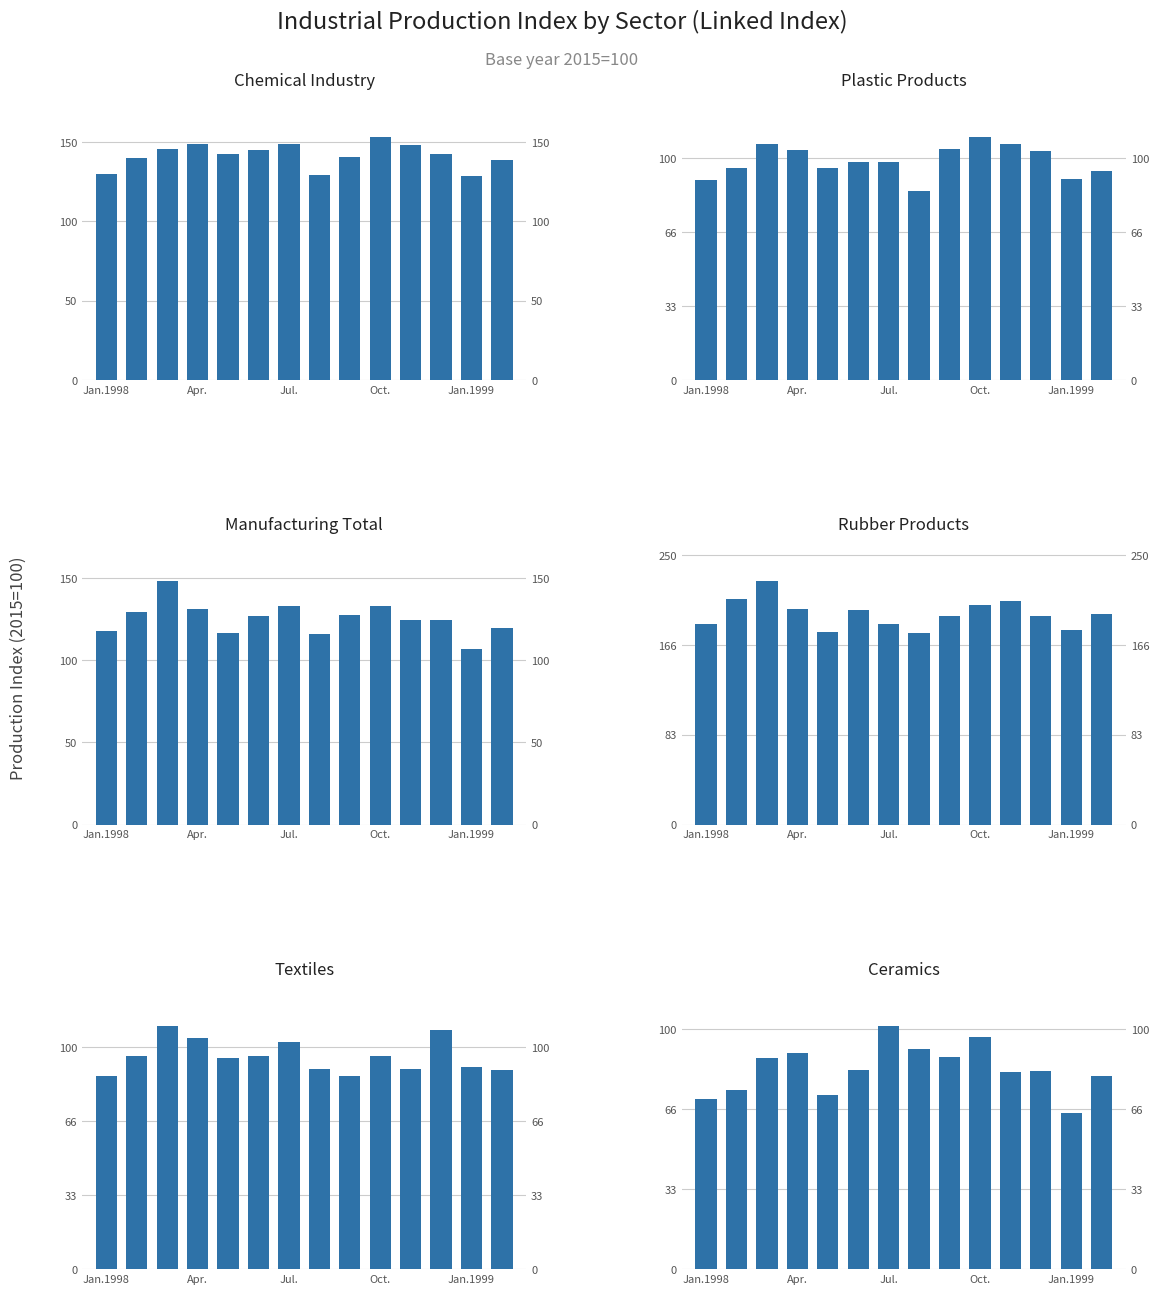

What is the difference between the maximum and second lowest values in the Manufacturing Total series?

31.8